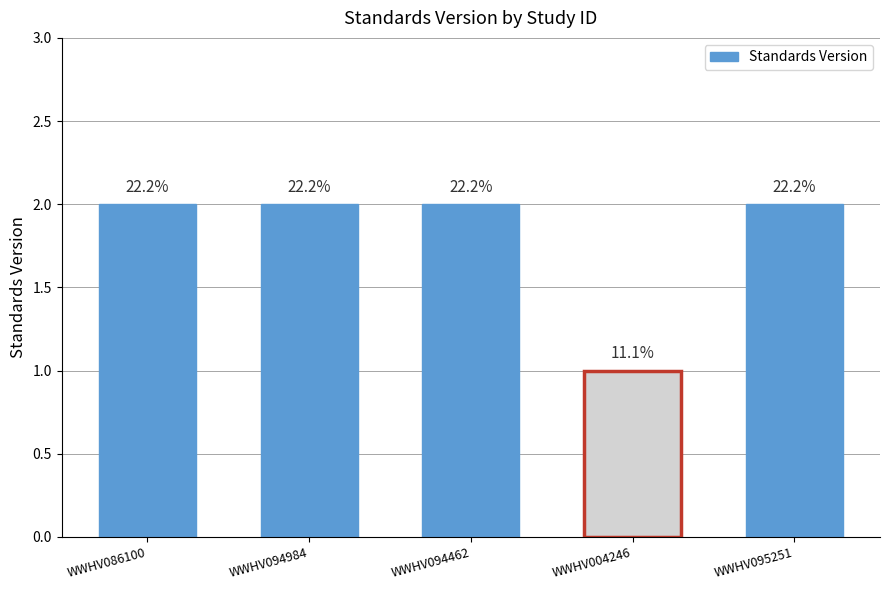

Reading left to right, list all the values displayed in this chart.

WWHV086100=2	WWHV094984=2	WWHV094462=2	WWHV004246=1	WWHV095251=2